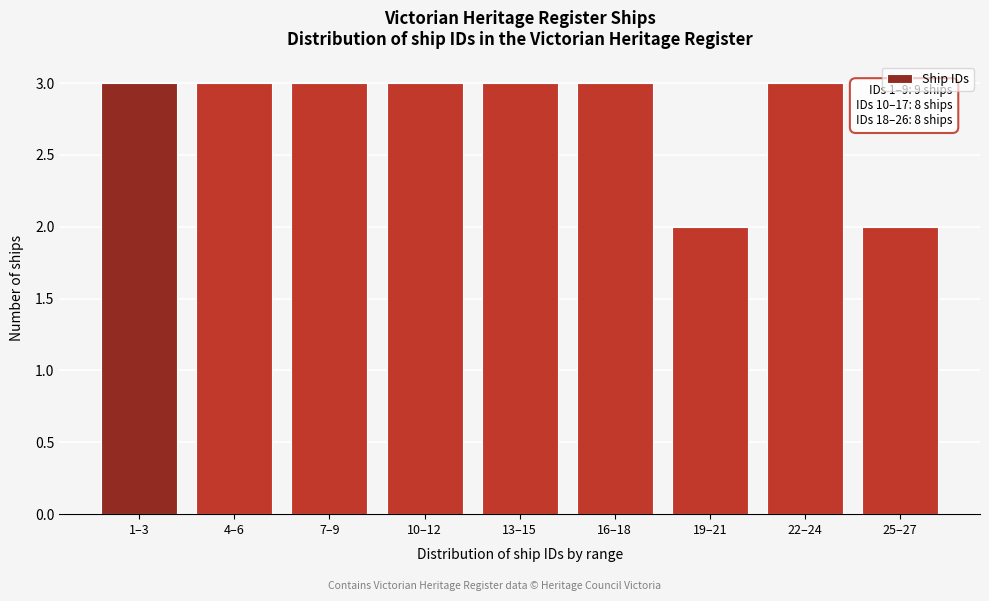

Reading left to right, transcribe all the data shown in this chart.

1–3=3	4–6=3	7–9=3	10–12=3	13–15=3	16–18=3	19–21=2	22–24=3	25–27=2